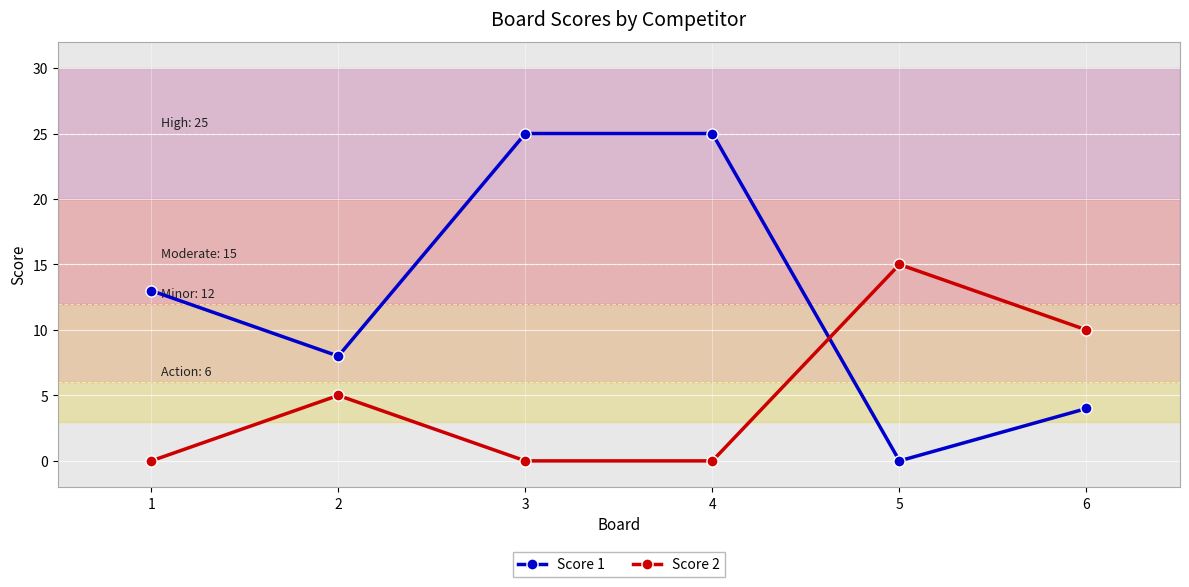

Rank the series by their average value, from lowest to highest.

Score 2, Score 1